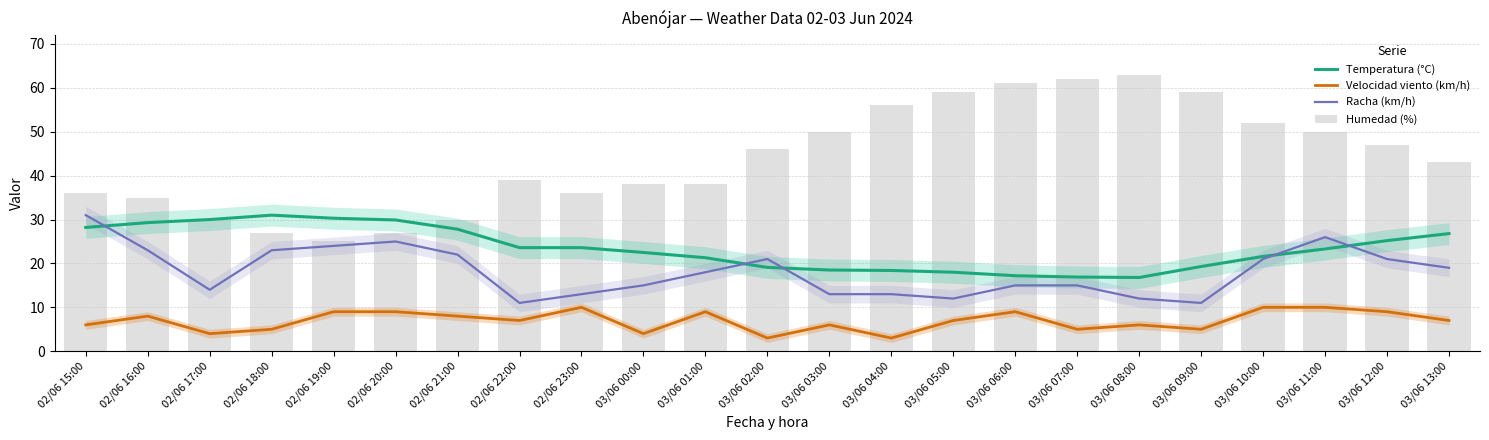

The value of Temperatura (°C) at 03/06 10:00 is 21.6. True or false?

True